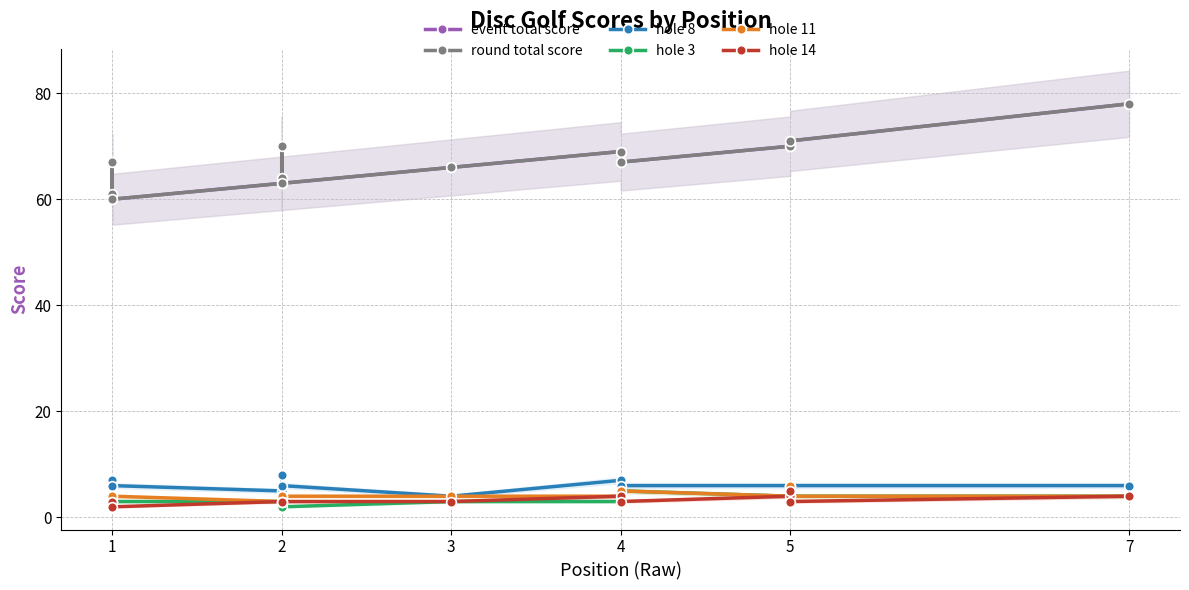

How many values in the hole 11 series exceed 4?

2